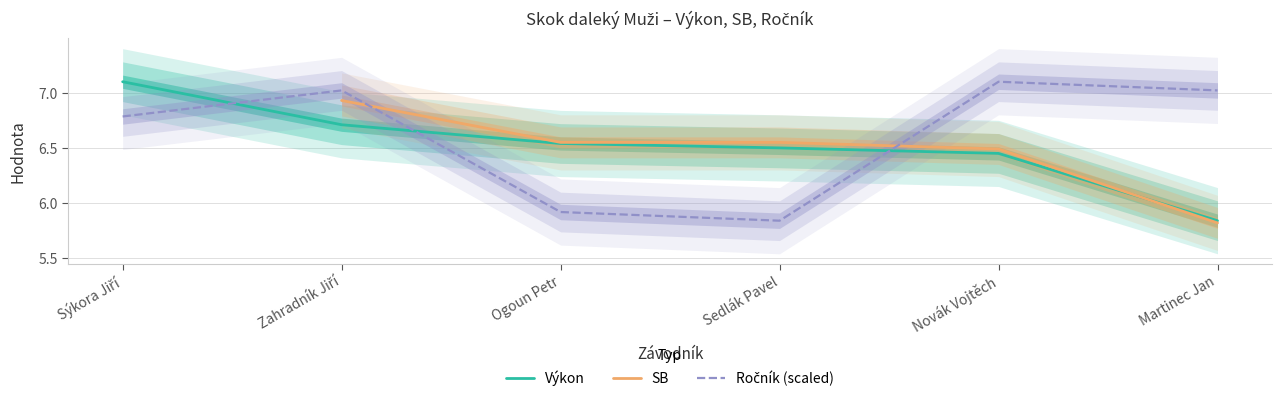

What is the greatest value displayed?

7.1